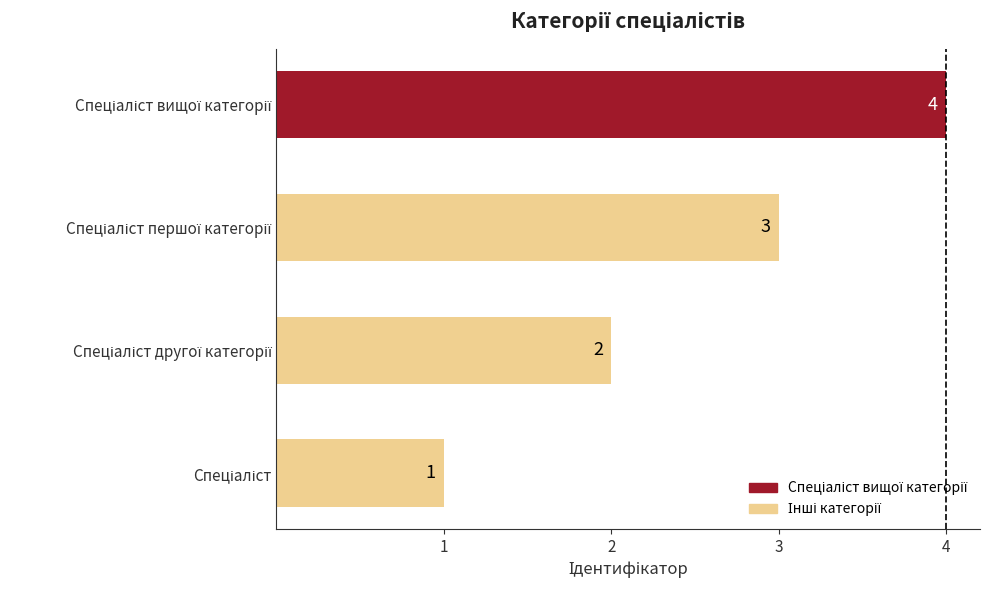

What is the maximum value shown in the chart?

4